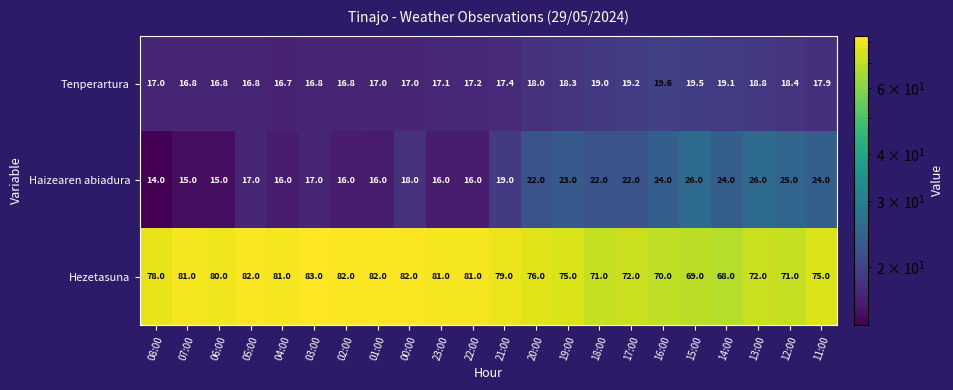

Which label corresponds to the smallest value in the chart?

08:00